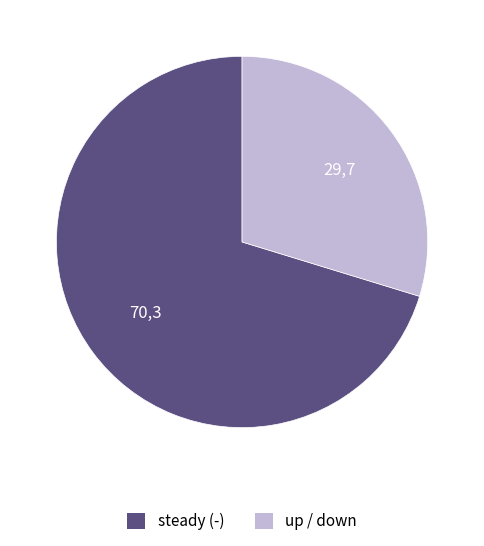

Does any single category account for the majority?

Yes